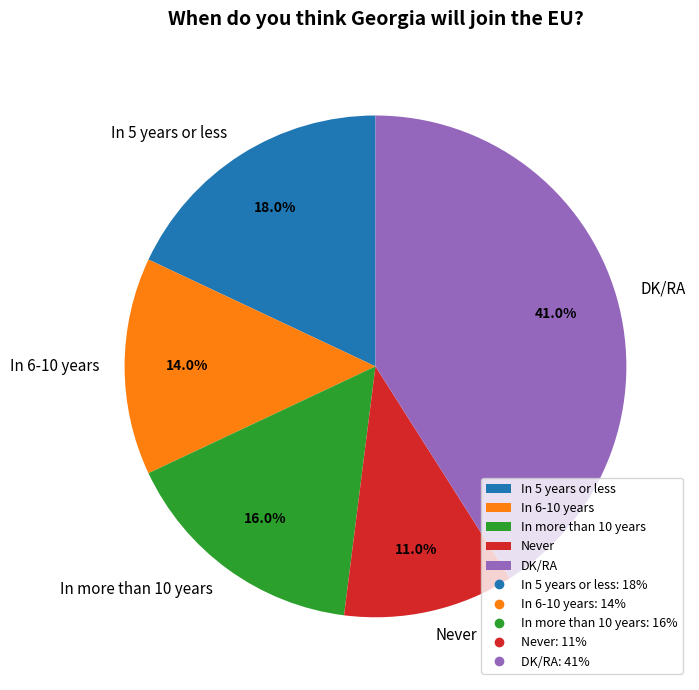

Which category has the smallest portion of the pie?

Never